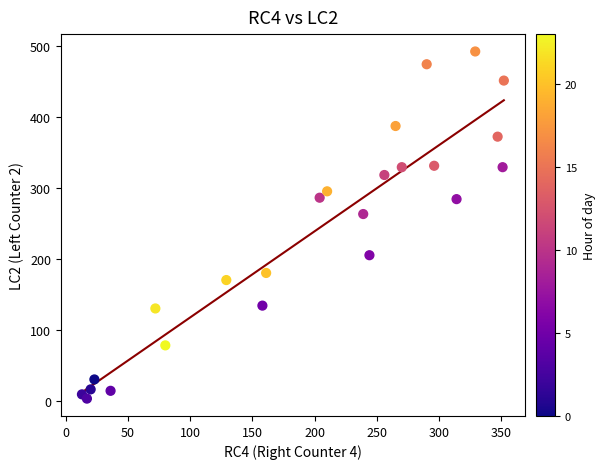

What Y value in the scatter plot is closest to 247?

263